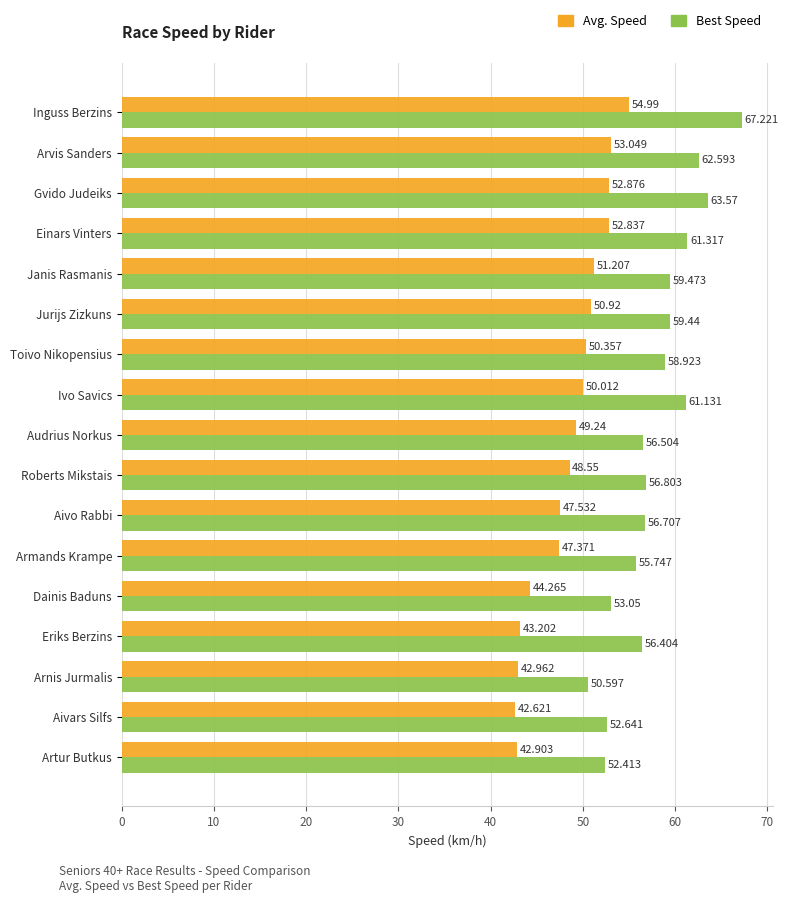

Is the value of Best Speed at Dainis Baduns greater than the value of Avg. Speed at Ivo Savics?

Yes